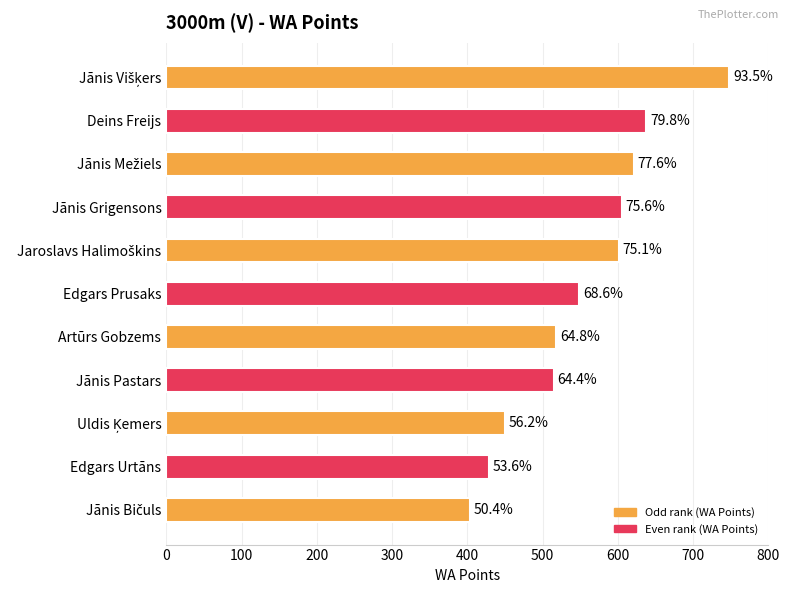

How many bars are there in total?

11